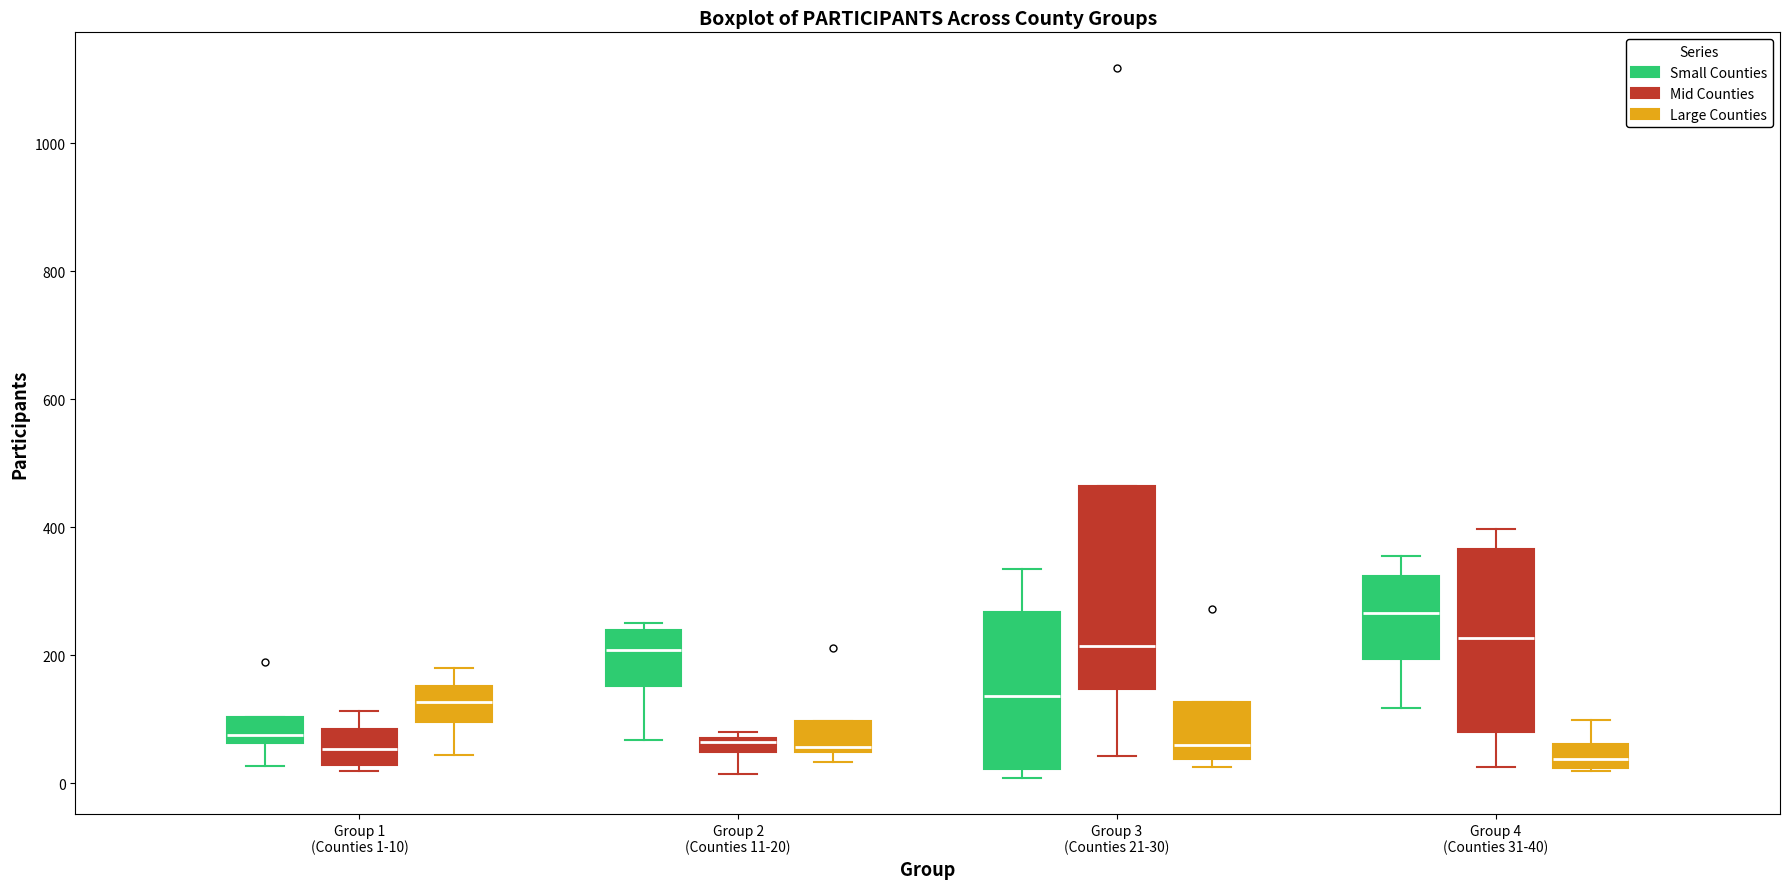

Where does the median line of the box for Group 3 (Counties 21-30) (Small Counties) sit on the y-axis? The values are not printed on the chart, so give them approximately, as read against the axis.

140